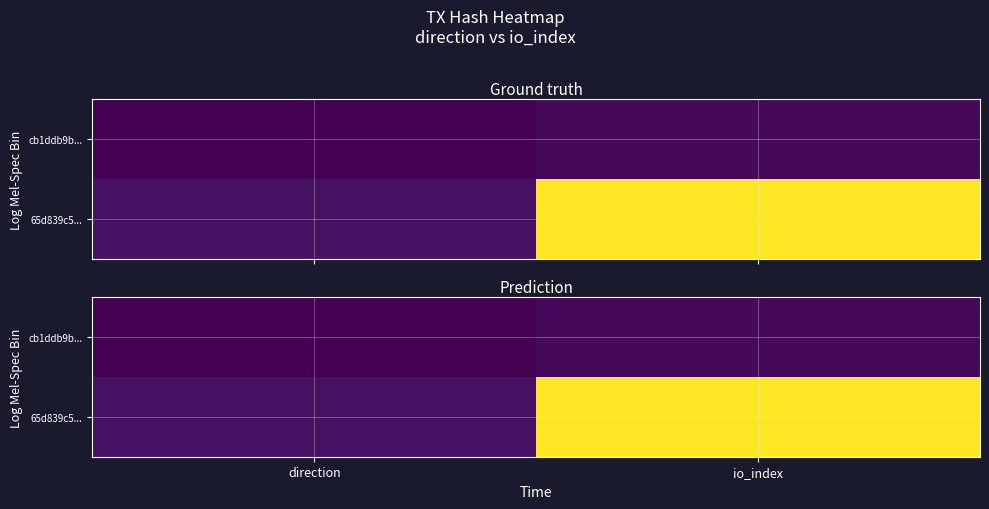

What is the maximum value for 65d839c5...?

43